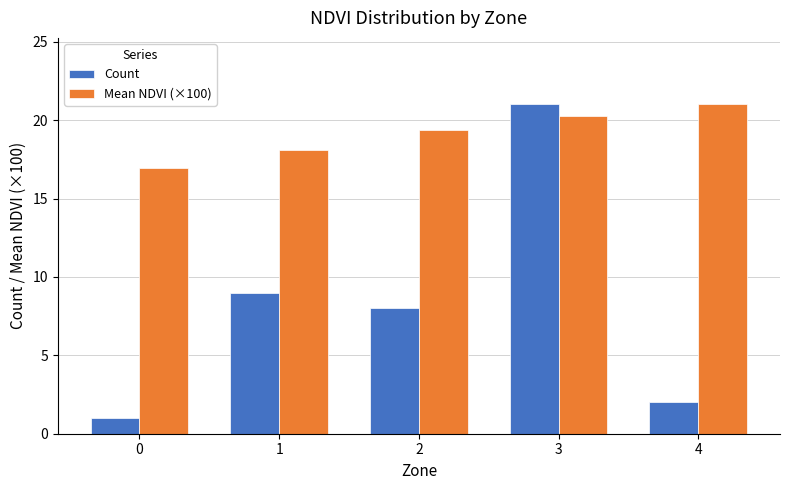

Count the number of data series in this chart.

2